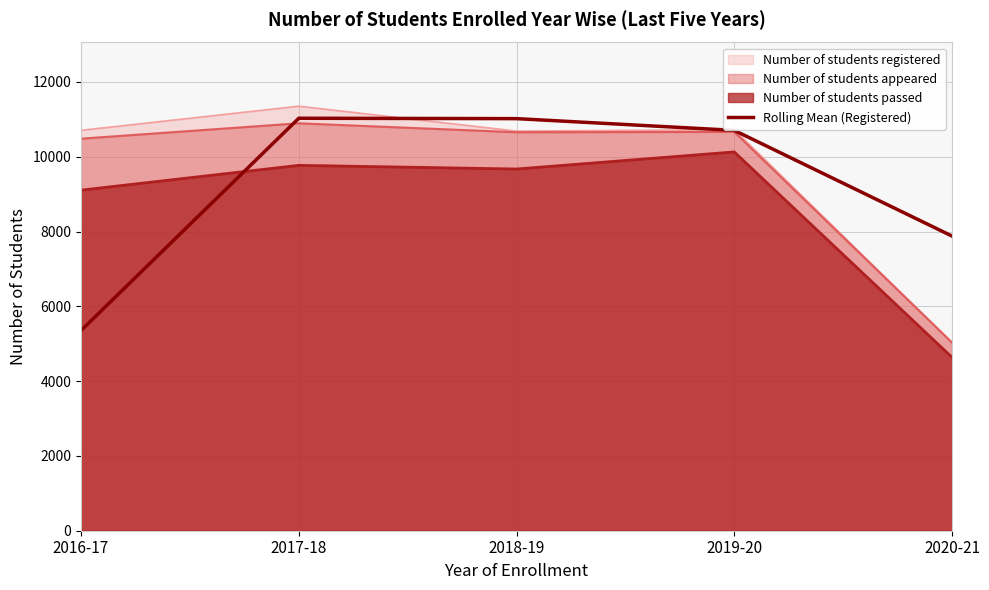

Count the number of data series in this chart.

4